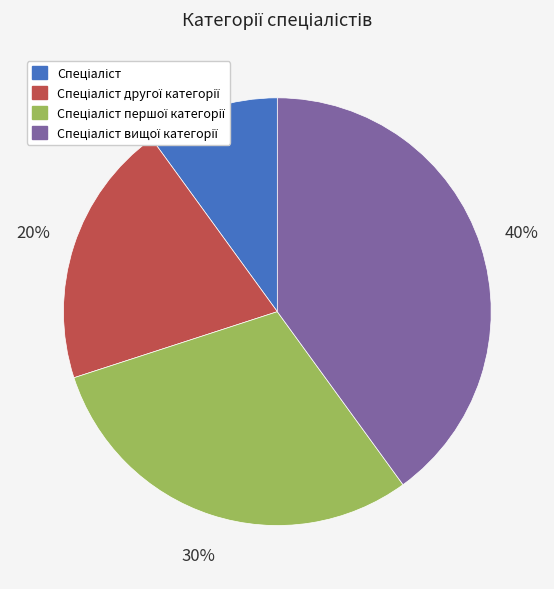

To the nearest percent, what is the average slice percentage?

25%